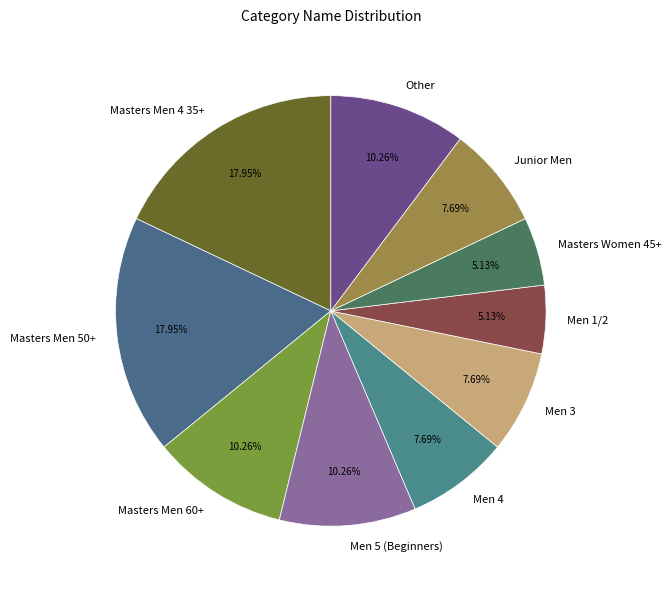

Does Men 3 account for over 50% of the chart?

No